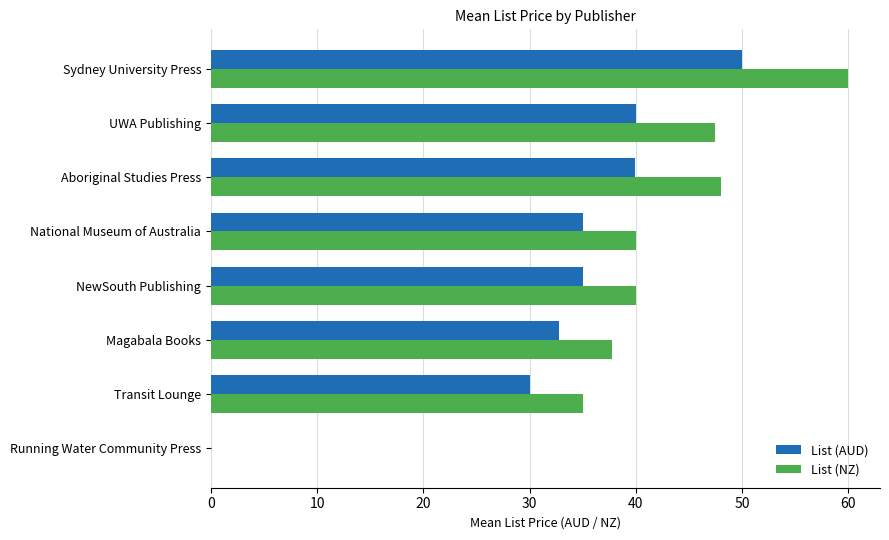

At which label does List (AUD) reach its peak?

Sydney University Press